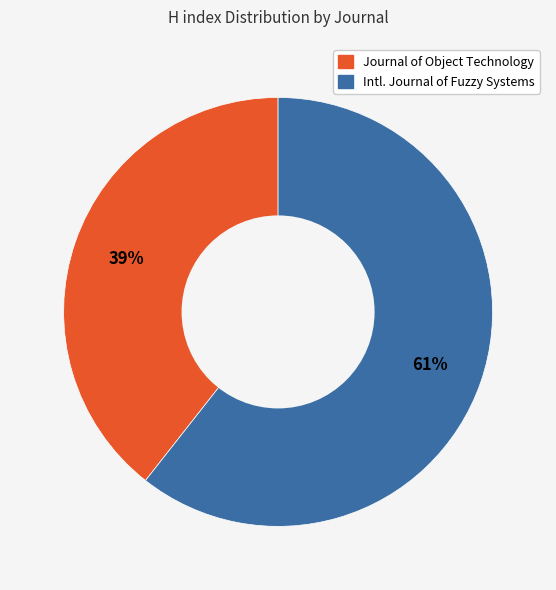

Is there any slice that represents more than half of the pie?

Yes